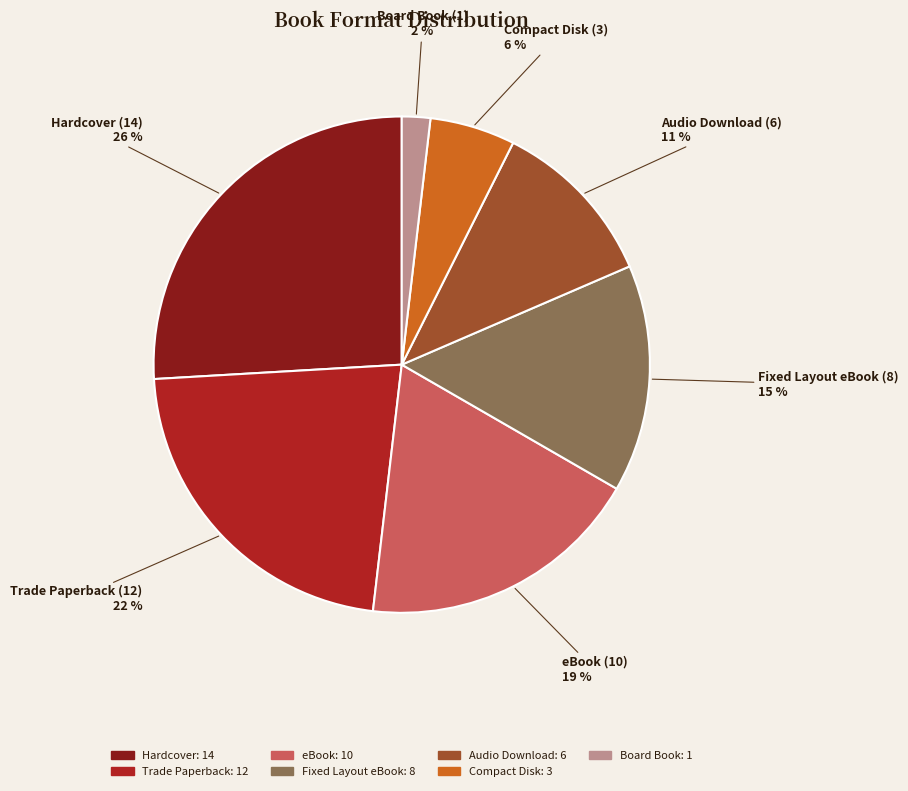

Combined, do eBook and Trade Paperback account for over 50%?

No